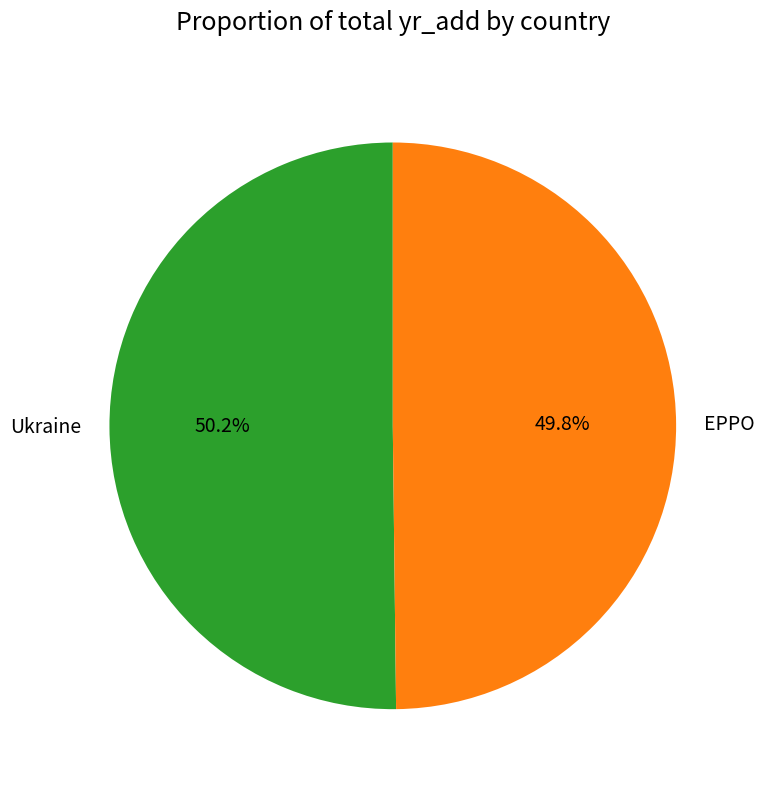

To the nearest percent, what portion does EPPO represent?

50%